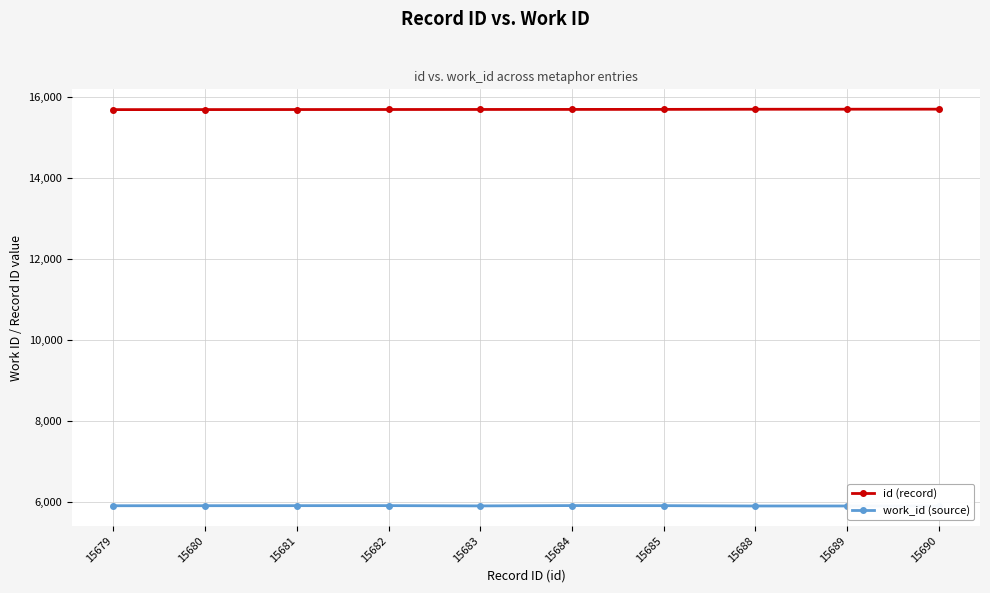

Reading left to right, what are all the values shown in this chart?

id (record): 15679=15679	15680=15680	15681=15681	15682=15682	15683=15683	15684=15684	15685=15685	15688=15688	15689=15689	15690=15690
work_id (source): 15679=5911	15680=5912	15681=5913	15682=5914	15683=5907	15684=5915	15685=5913	15688=5905	15689=5905	15690=5905